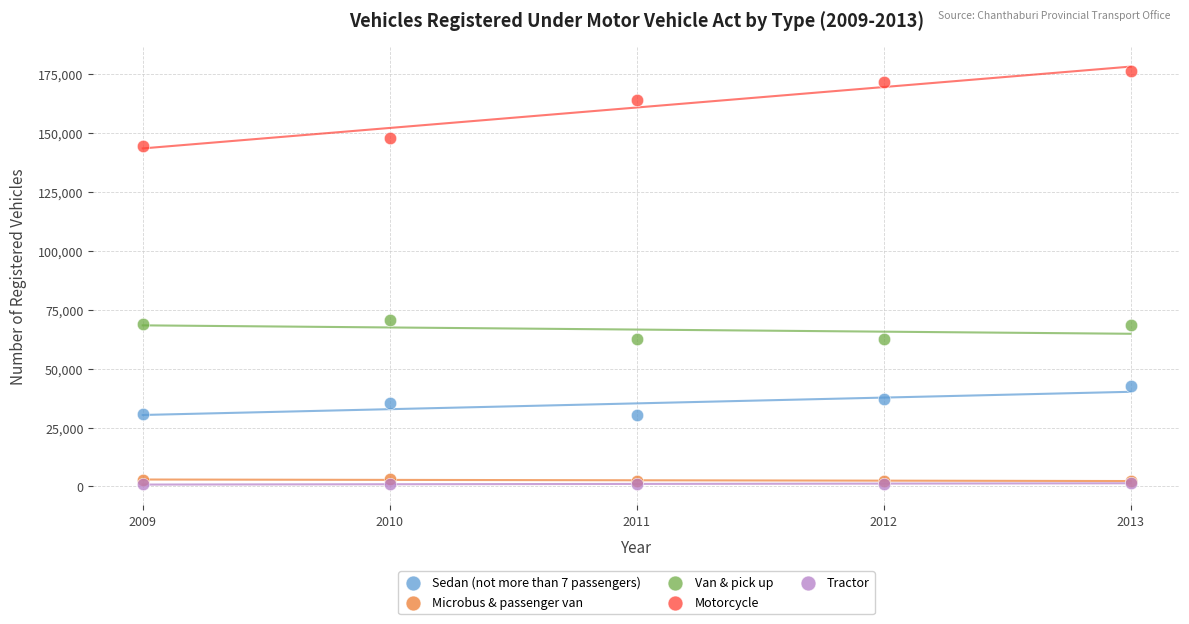

Across all series, what Y value is closest to 88585?

70786